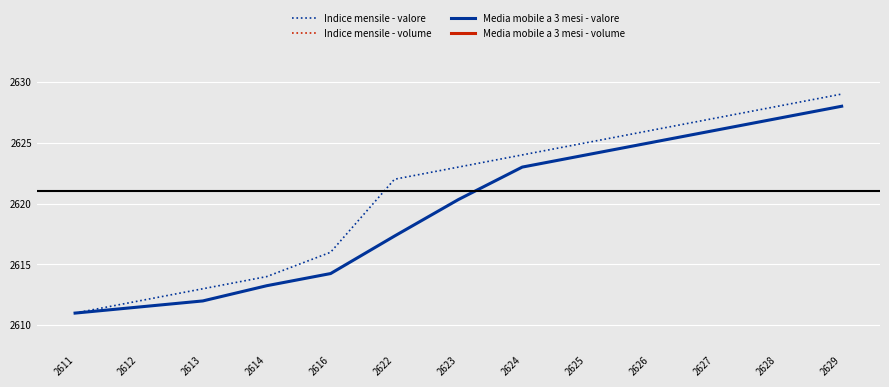

What are all the series names shown in the legend?

Indice mensile - valore, Indice mensile - volume, Media mobile a 3 mesi - valore, Media mobile a 3 mesi - volume